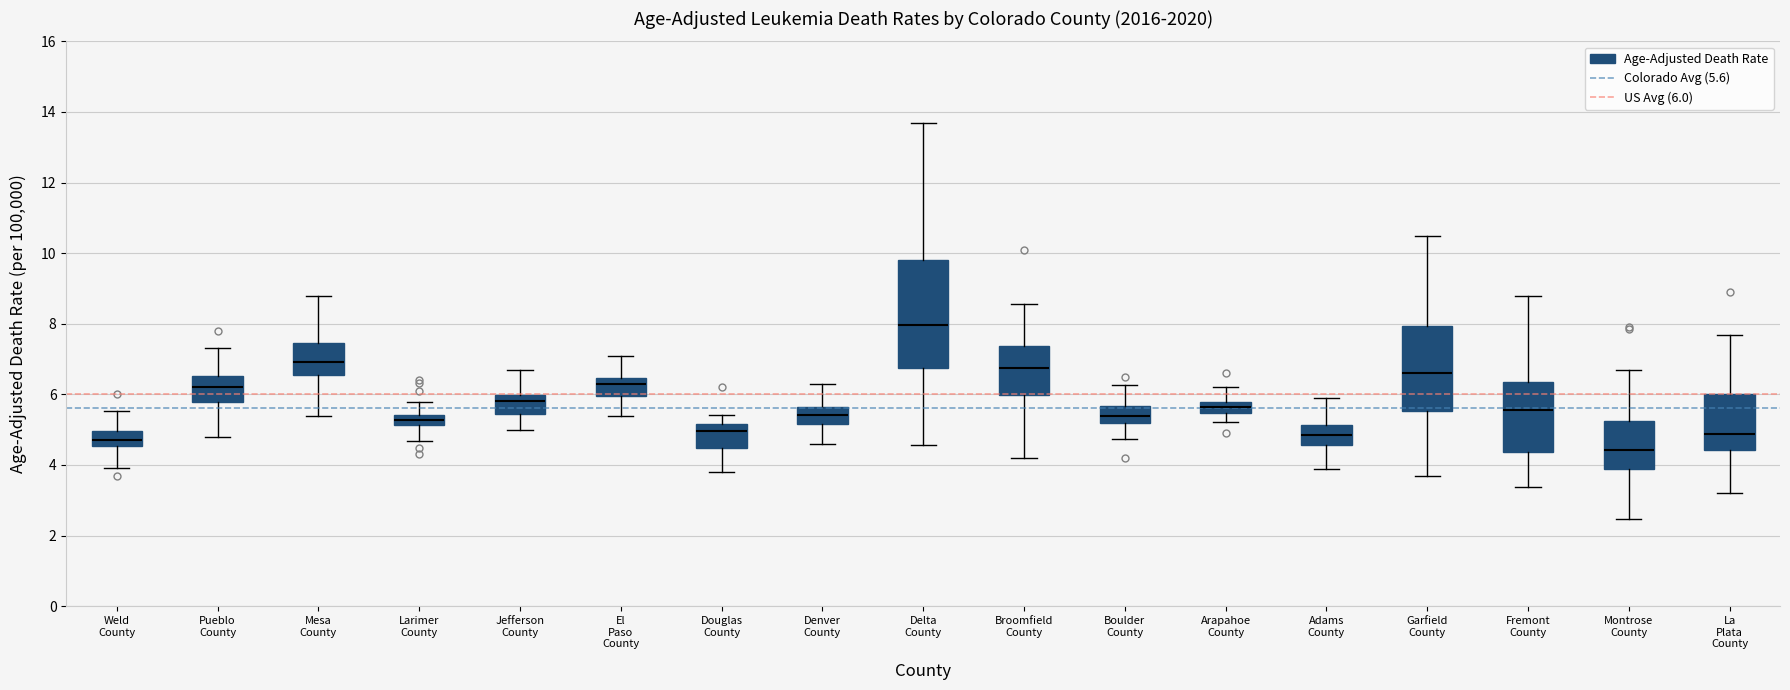

Comparing the boxes themselves (not the whiskers), which one is the tallest?

Delta County